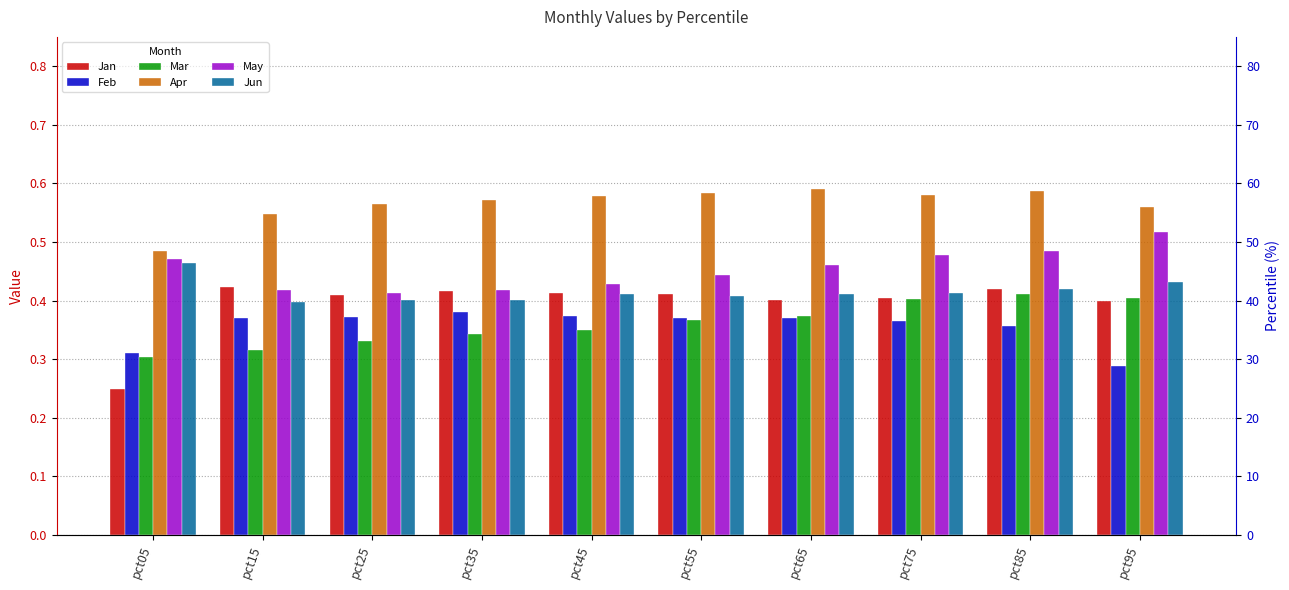

The value of Feb at pct05 is 0.5. True or false?

False